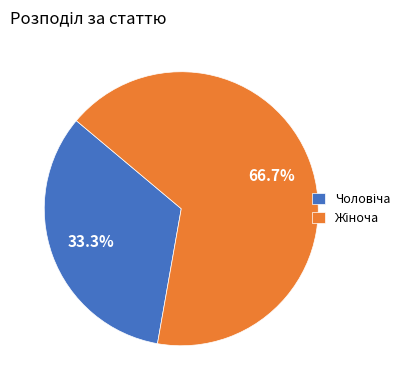

Is there any slice that represents more than half of the pie?

Yes